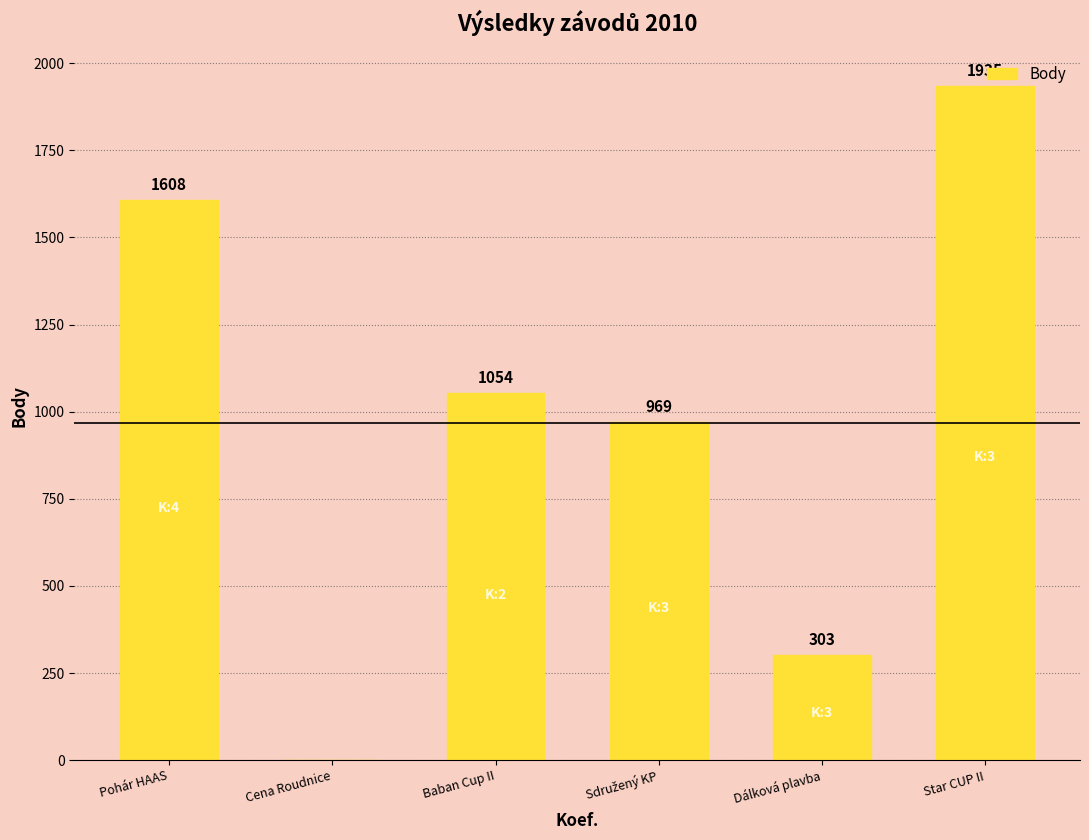

Where does the data first go above 1054?

Pohár HAAS